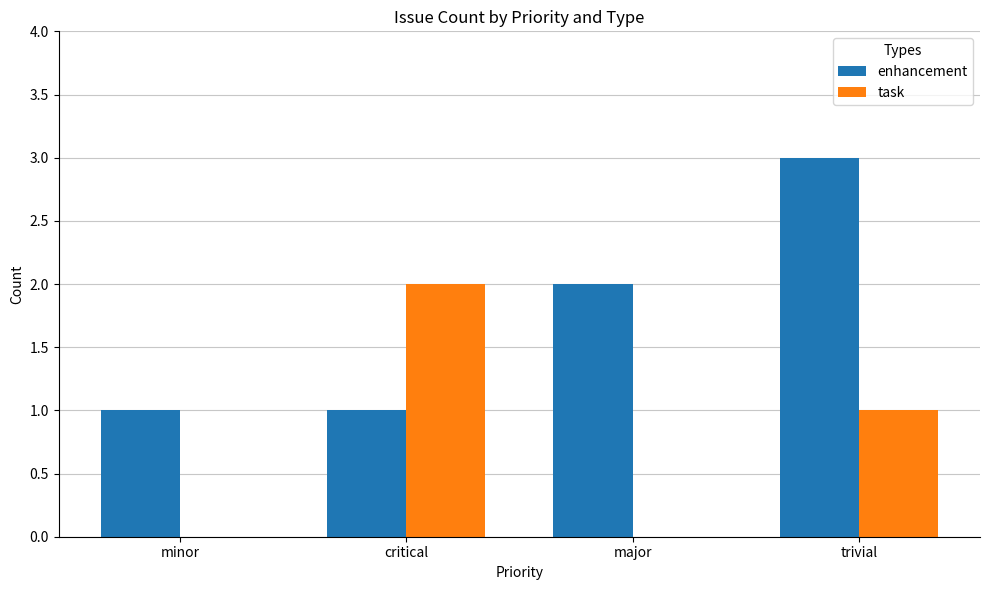

Reading left to right, extract all data points from this chart.

enhancement: minor=1	critical=1	major=2	trivial=3
task: minor=0	critical=2	major=0	trivial=1